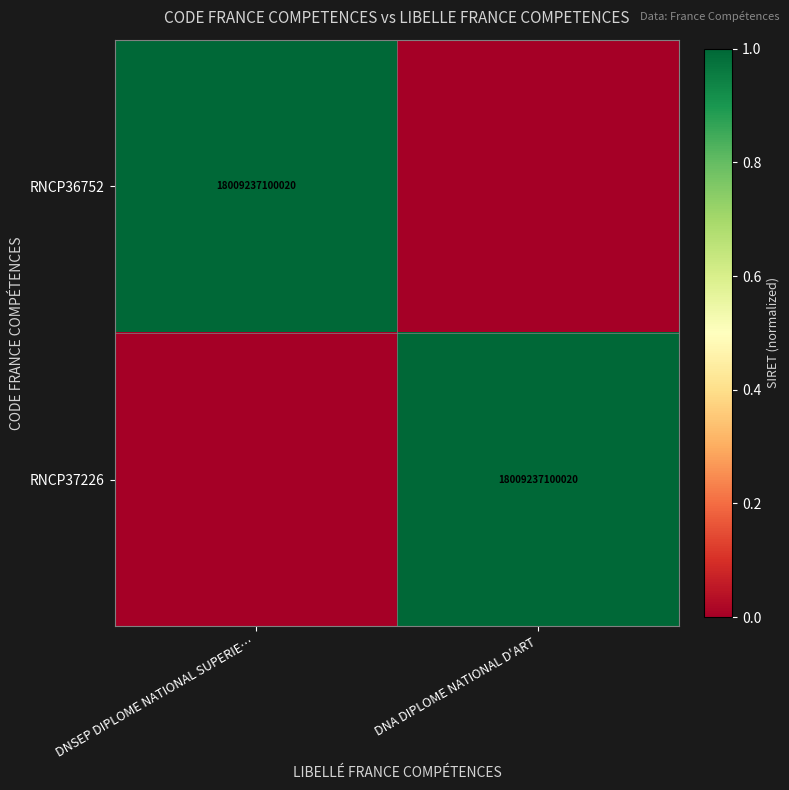

The value of RNCP37226 at DNA DIPLOME NATIONAL D'ART is 7255345163526. True or false?

False